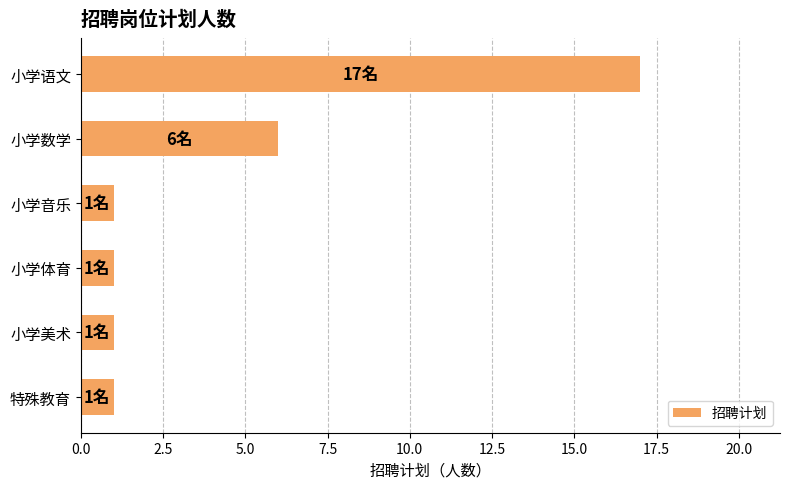

How many bars are there in total?

6